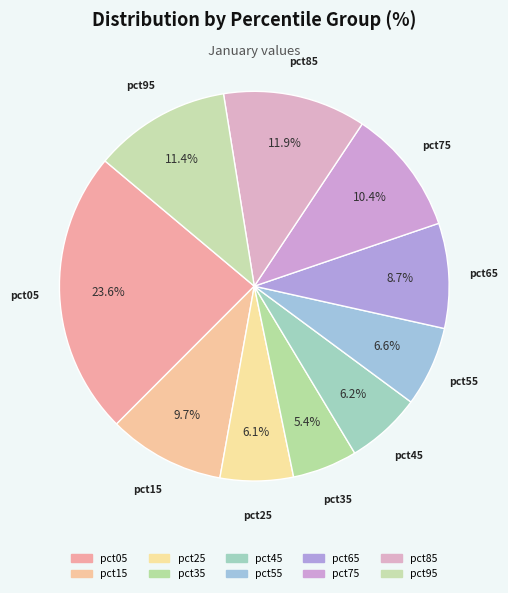

How many slices are in this pie chart?

10